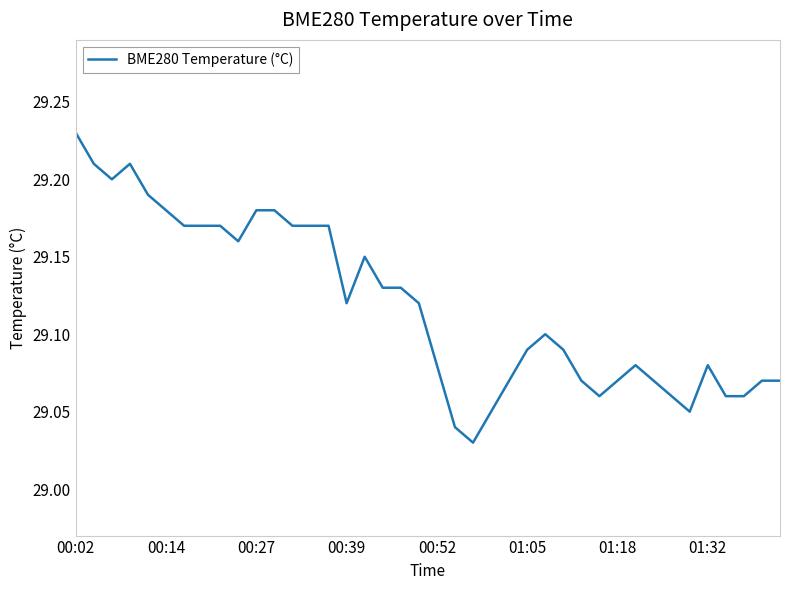

Approximately how many times larger is the value at 00:39 compared to 01:05?

1.0